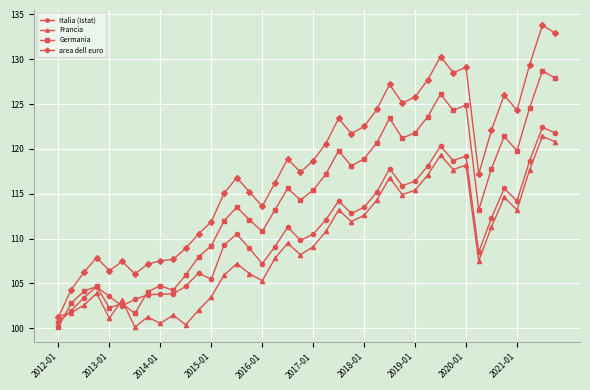

List the series in order of their overall mean, lowest first.

Francia, Italia (Istat), Germania, area dell euro